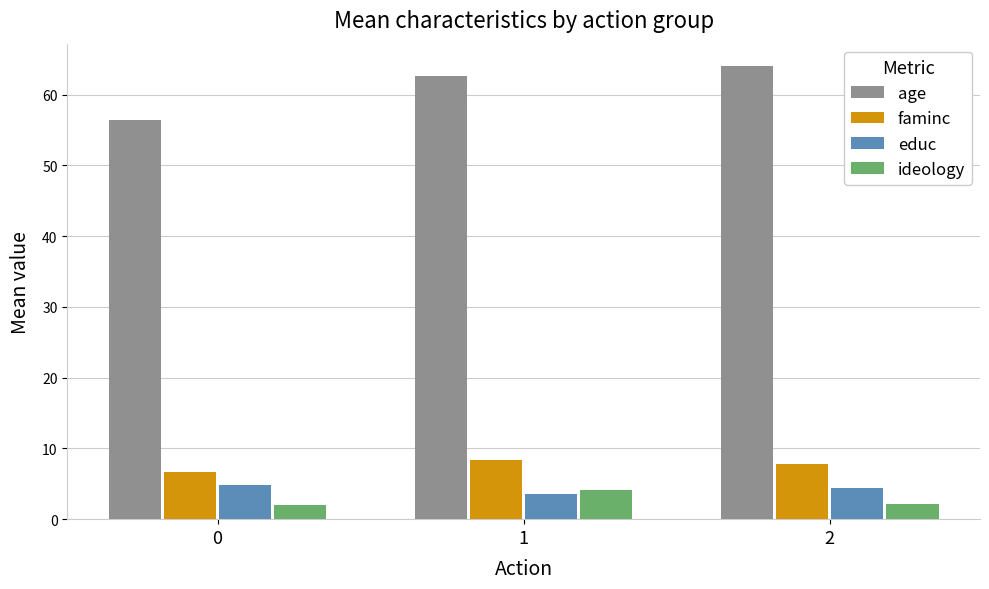

What is the sum of all faminc values?

23.0